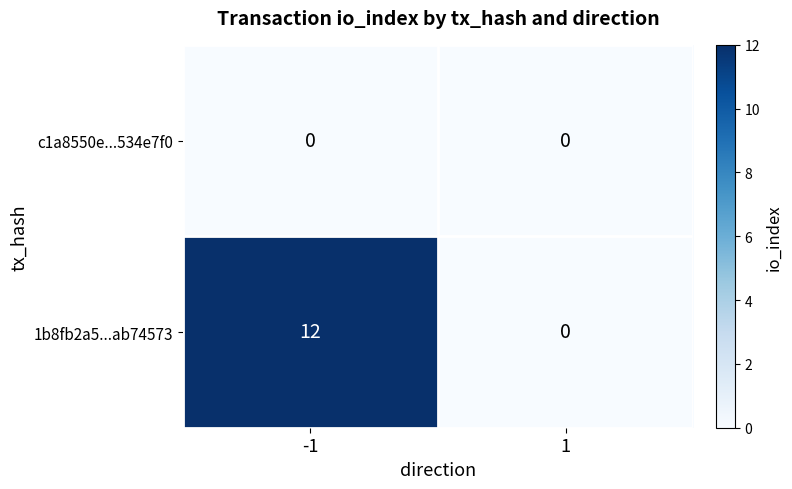

What is the difference between the maximum and minimum values in the 1b8fb2a5...ab74573 series?

12